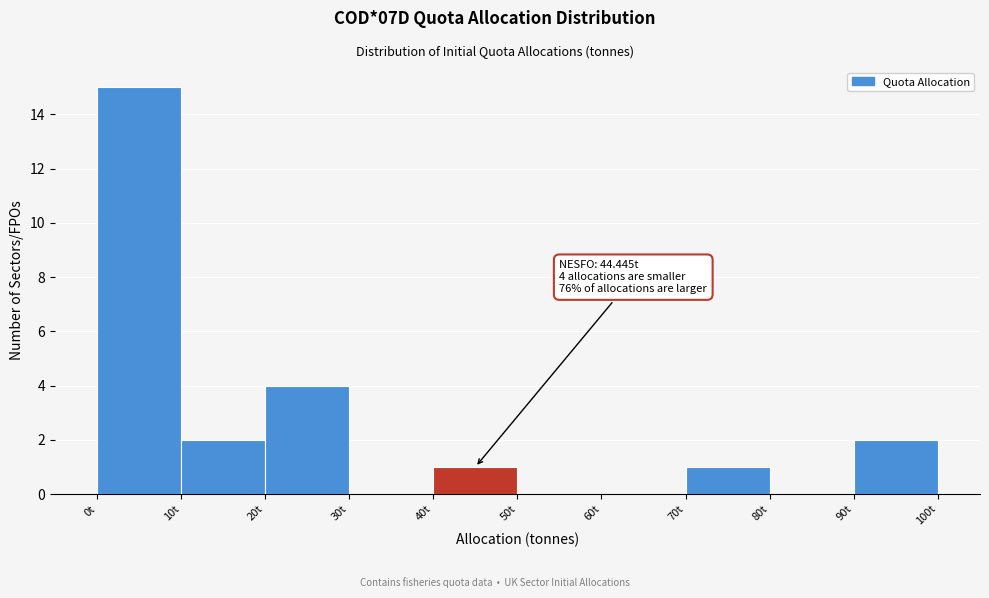

Which range on the x-axis has the tallest bar?

0 to 10